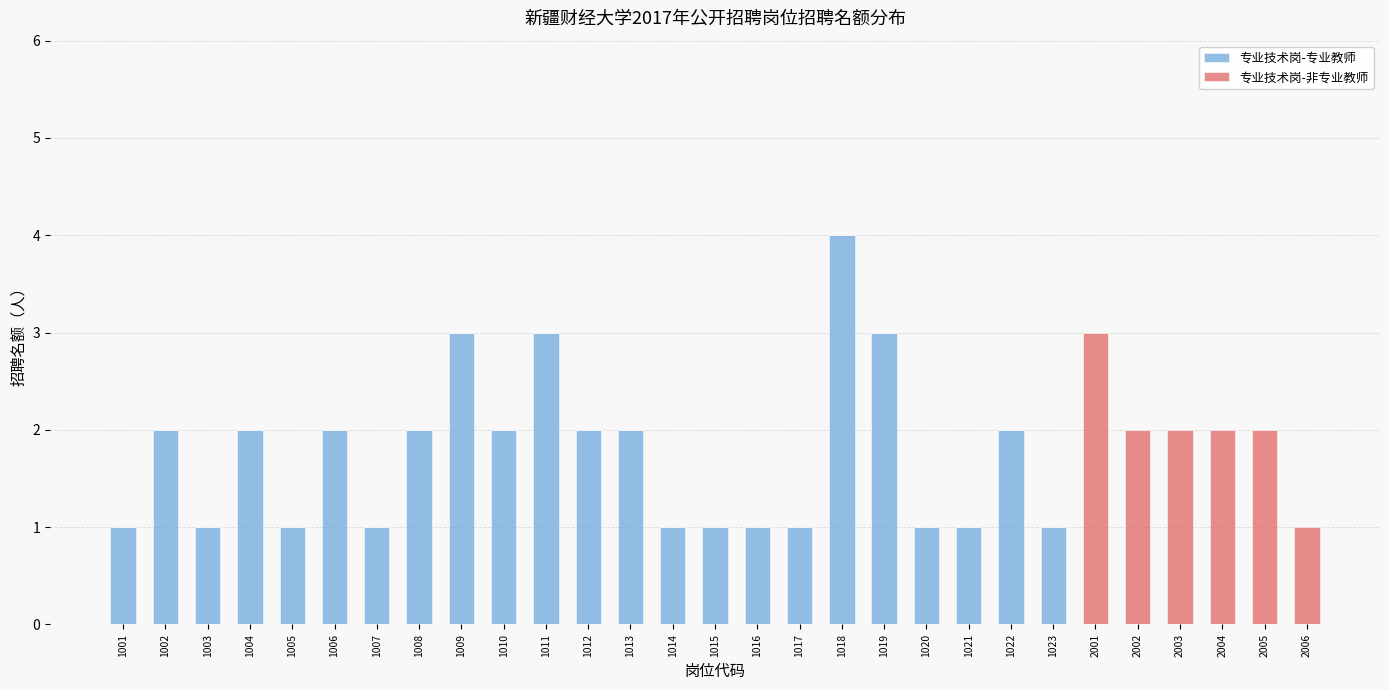

What is the total value across all series at 1007?

1